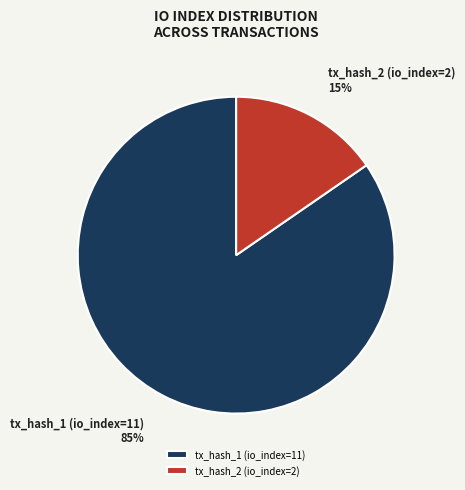

Combined, do tx_hash_2 (io_index=2) and tx_hash_1 (io_index=11) account for over 50%?

Yes